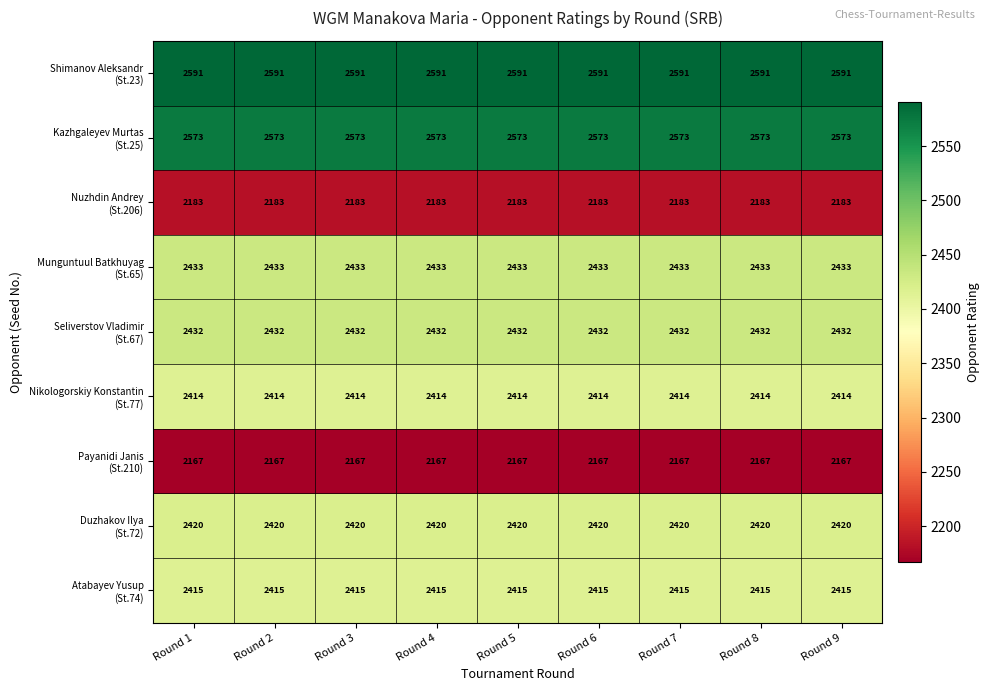

What is the difference between the highest and lowest values at Round 9?

424